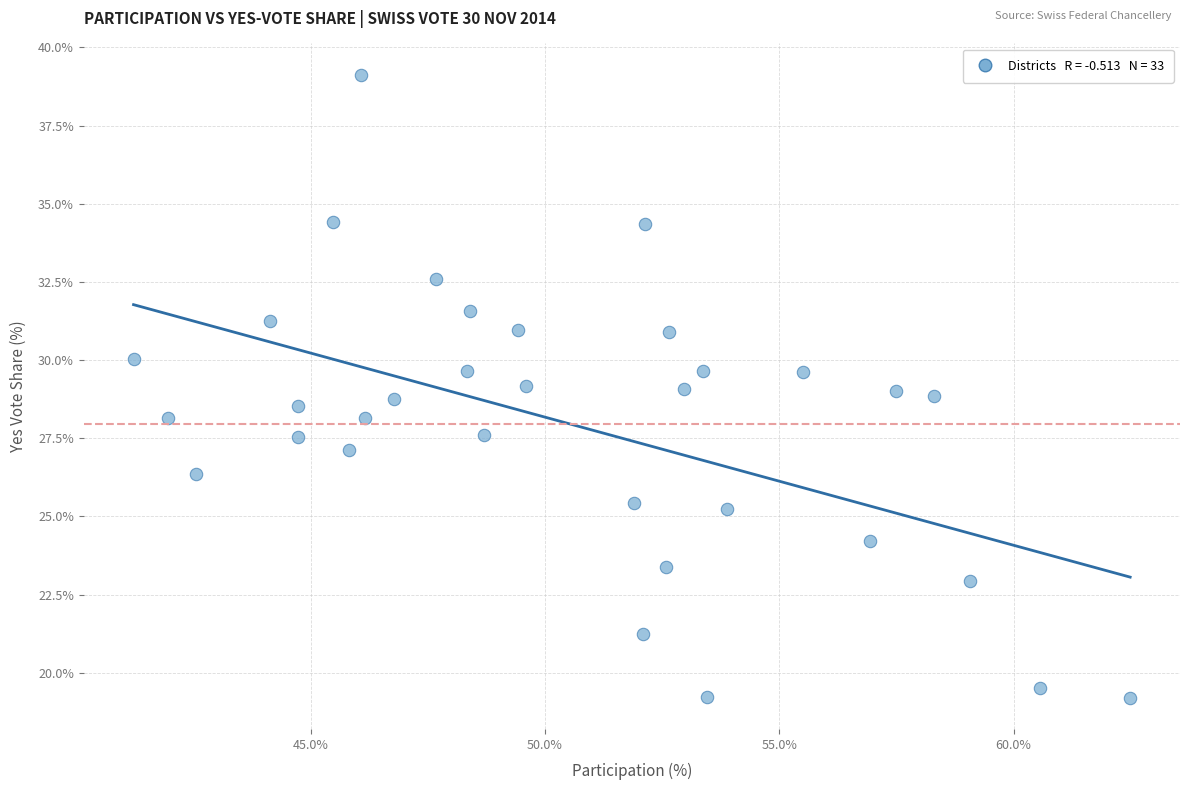

What is the range of X values (max minus min)?

21.3